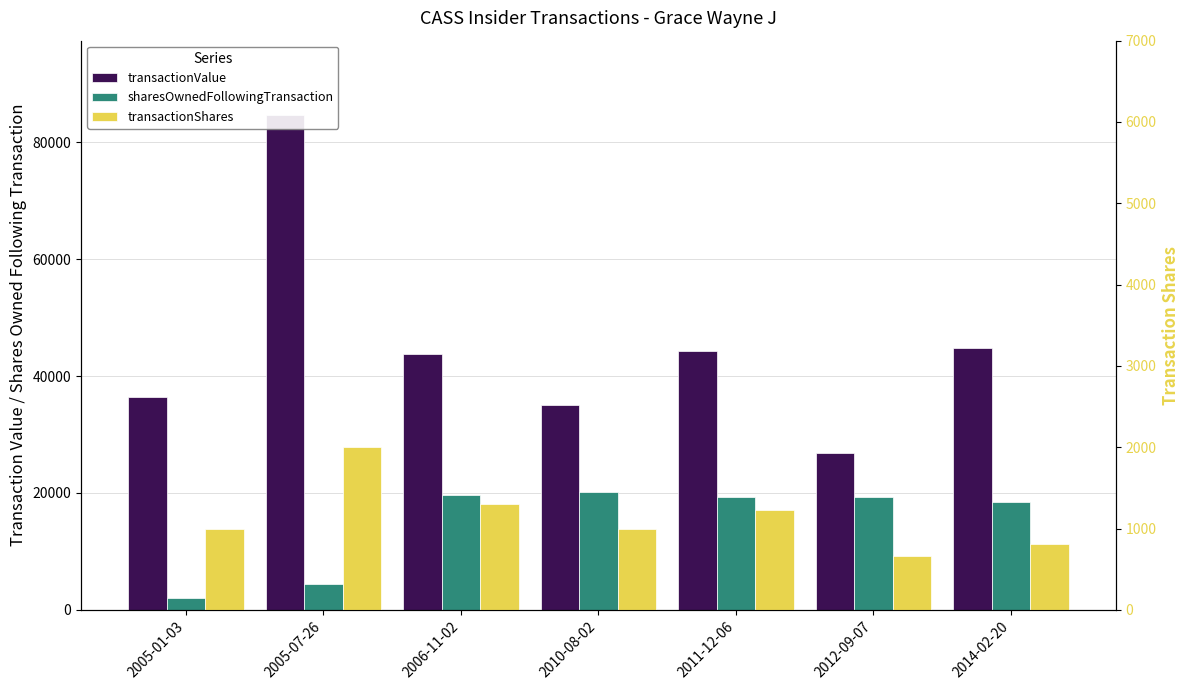

Which category has the lowest value in the sharesOwnedFollowingTransaction series?

2005-01-03